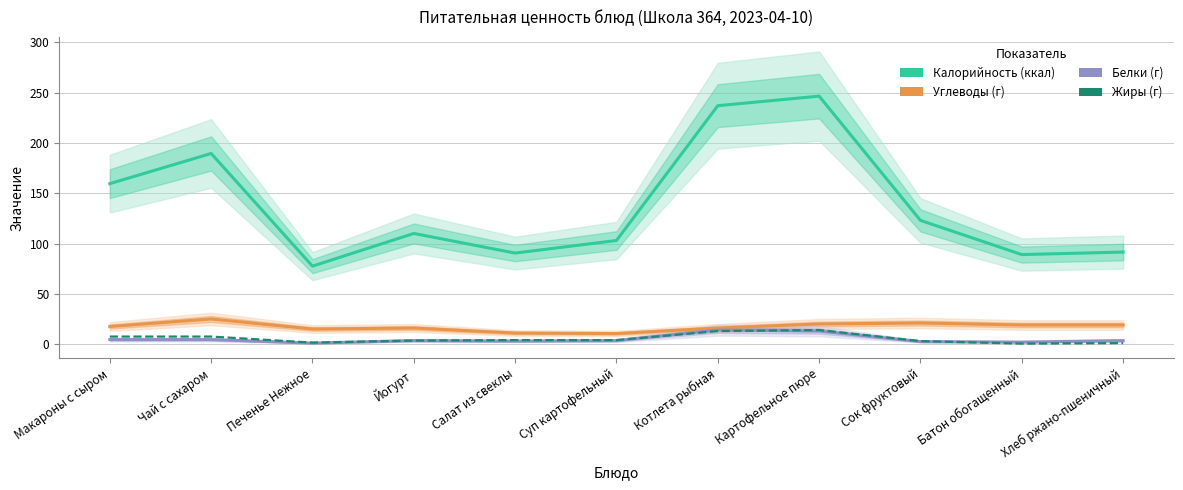

At Сок фруктовый, list the series in order from largest to smallest.

Калорийность, Углеводы, Жиры, Белки